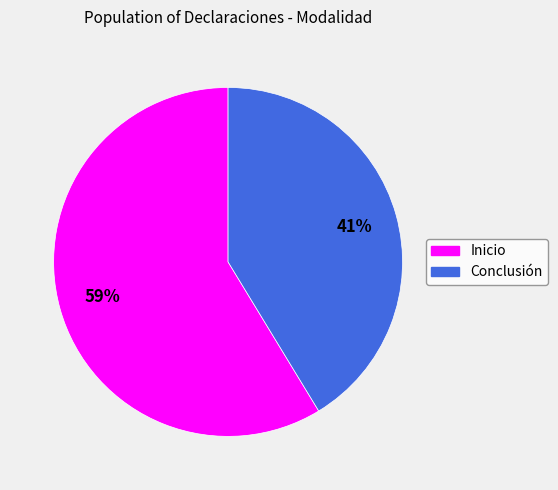

Count the number of slices in the pie.

2